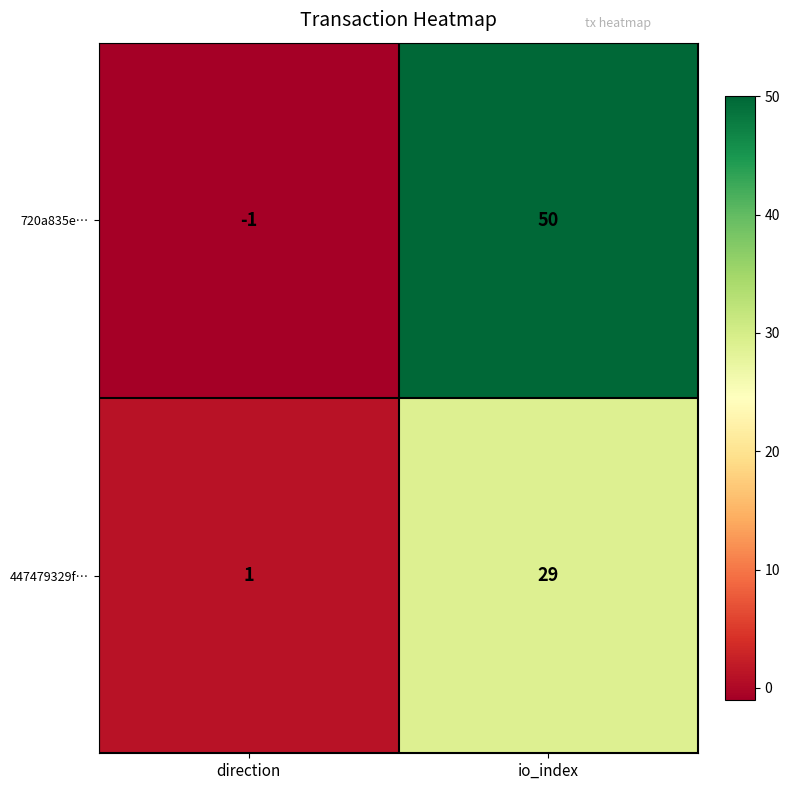

Rank the series at io_index from highest to lowest value.

720a835e…, 447479329f…